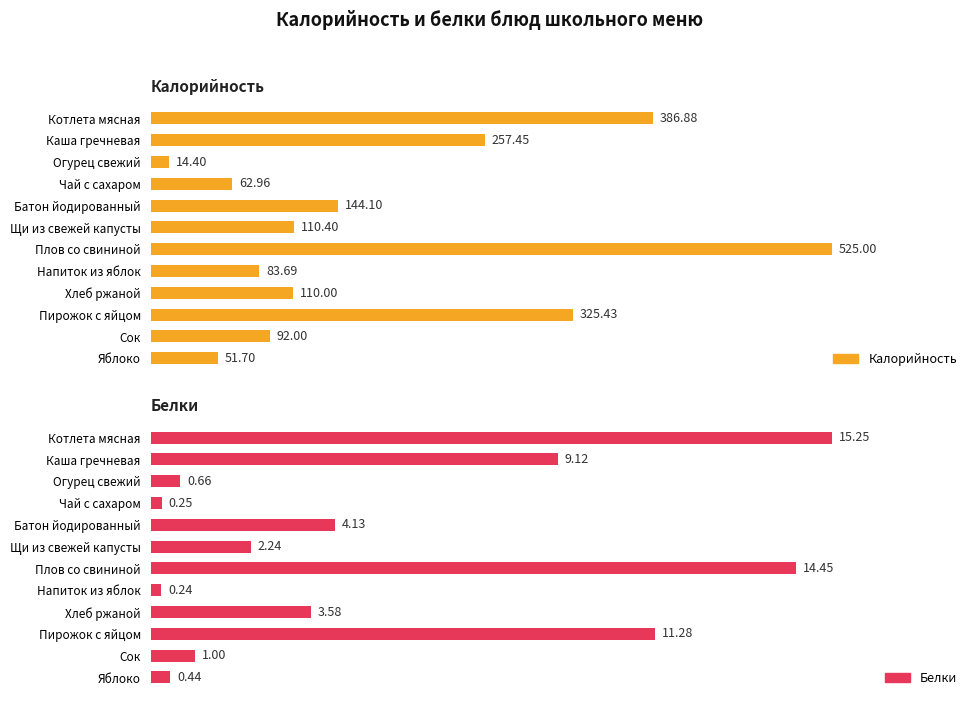

What is the difference between the second highest and second lowest values in the Калорийность series?

335.2